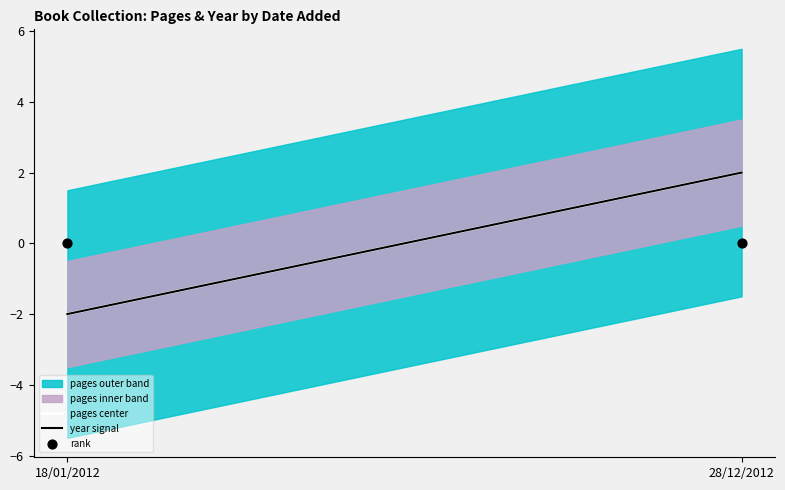

At which category is the sum across all series the highest?

28/12/2012